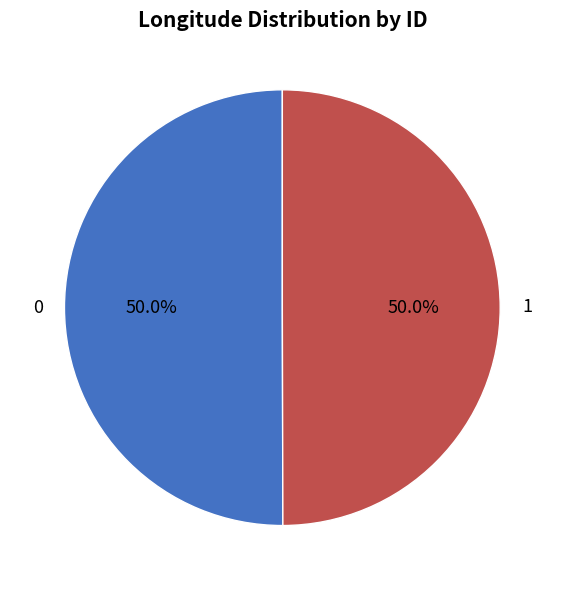

Do 1 and 0 together represent more than half of the pie?

Yes